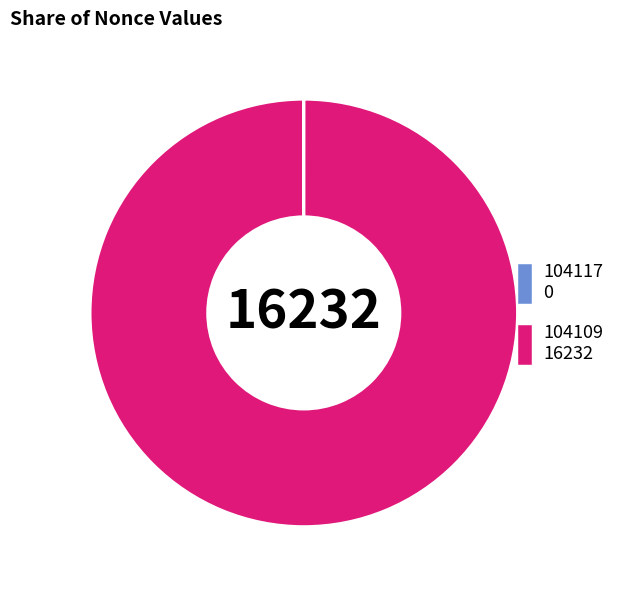

Does 104109 16232 represent more than half of the total?

Yes